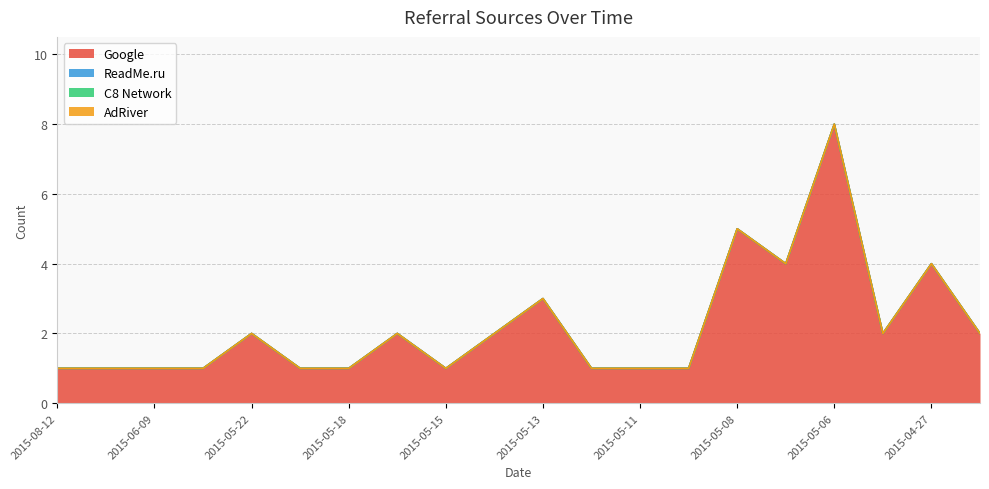

Which label corresponds to the smallest value in the chart?

2015-08-12